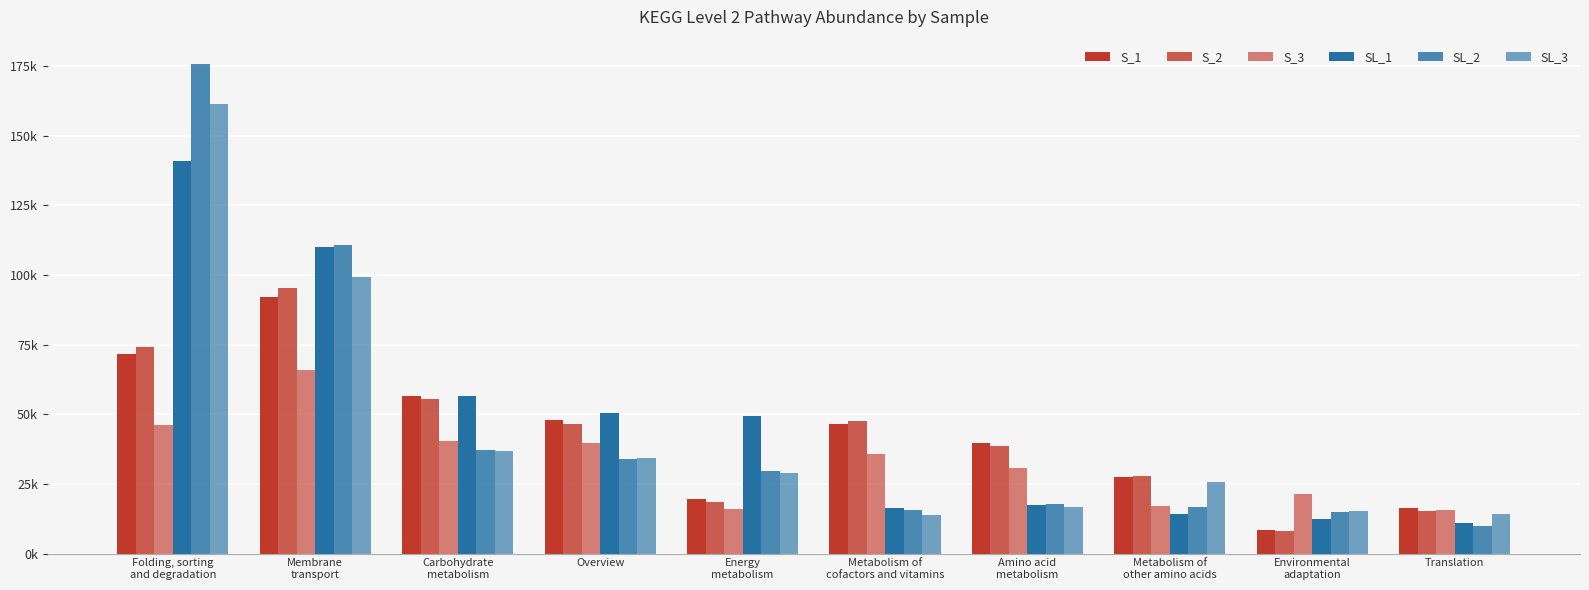

What is the label of the 4th bar from the left?

Overview